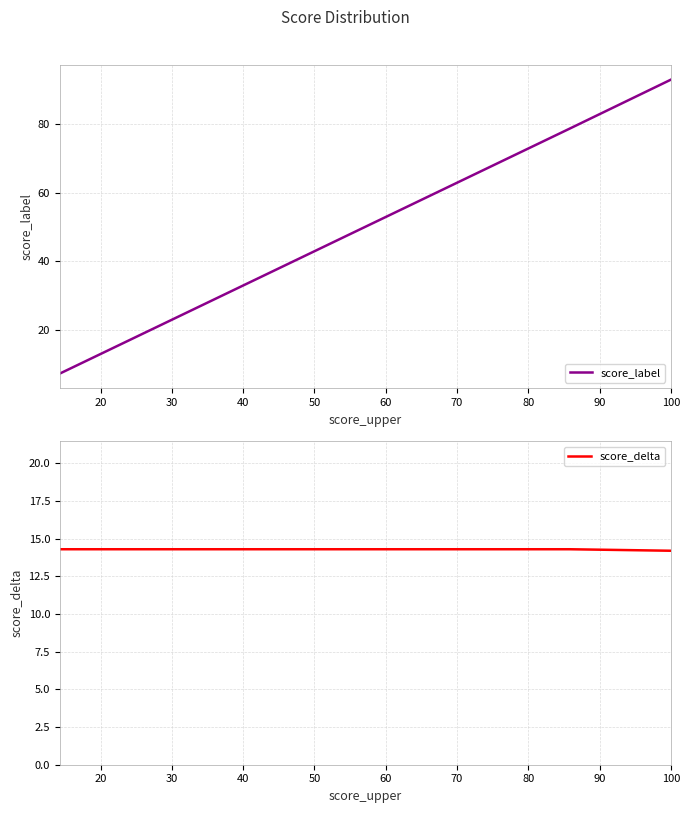

What is the smallest value displayed?

7.2